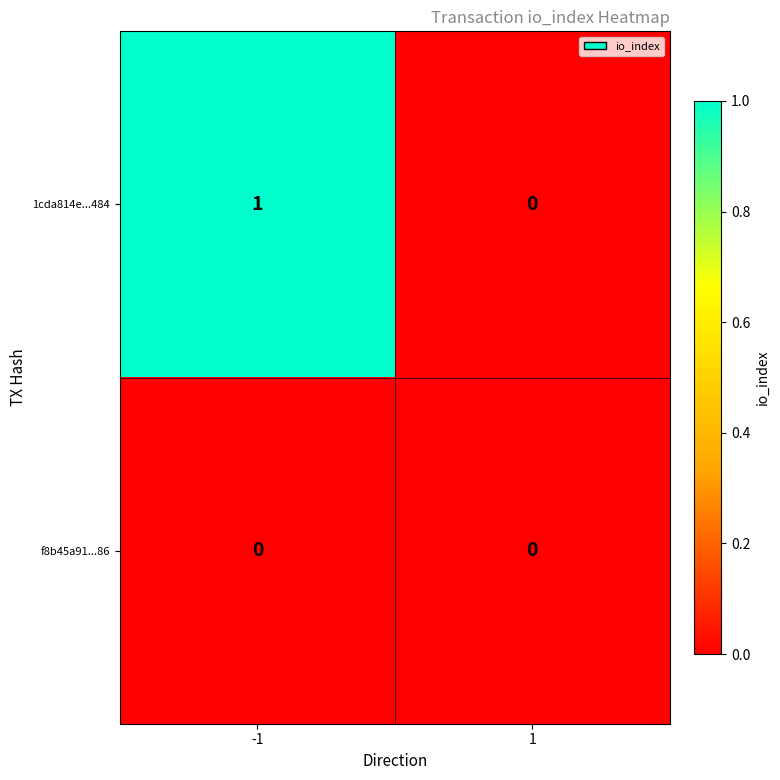

Which series changed the most between -1 and 1?

1cda814e...484